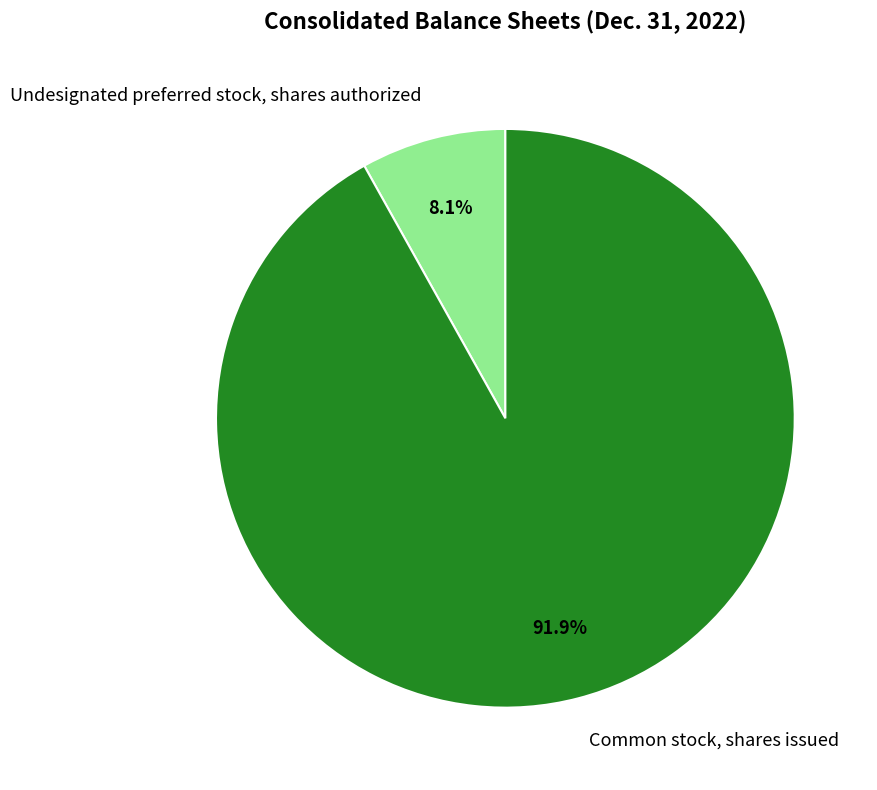

Which category has the smallest portion of the pie?

Undesignated preferred stock, shares authorized